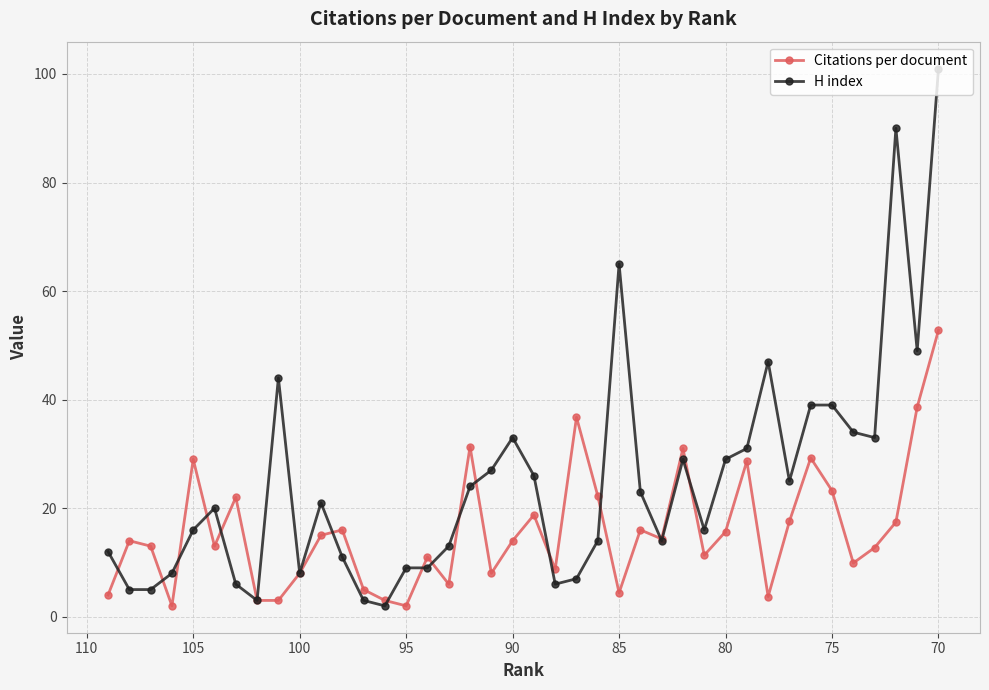

In H index, how many points are lower than both neighbors (excluding endpoints)?

9